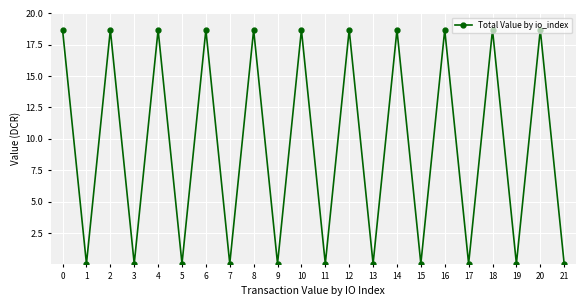

Where is the first local minimum?

1